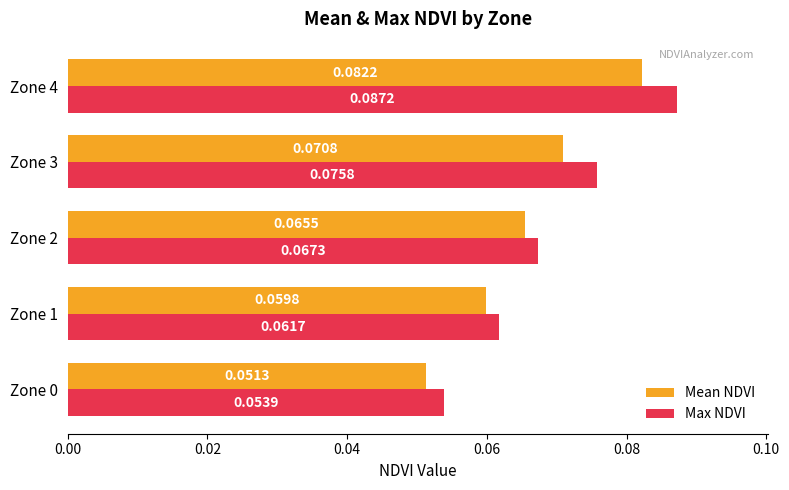

Which series has the largest range (max minus min)?

Max NDVI